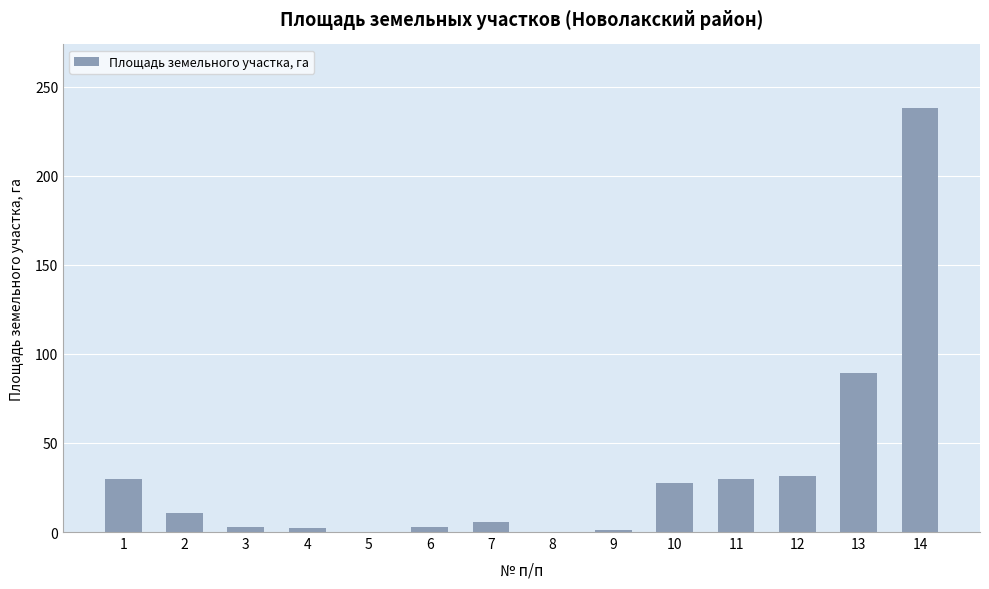

What is the sum of all values?

471.0